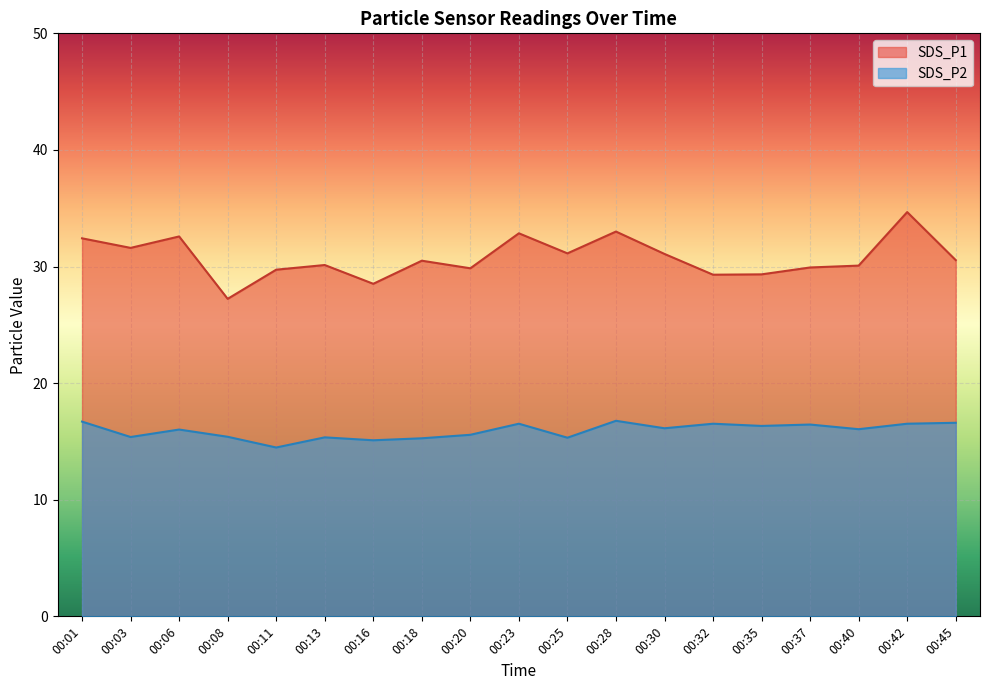

What is the greatest value displayed?

34.7